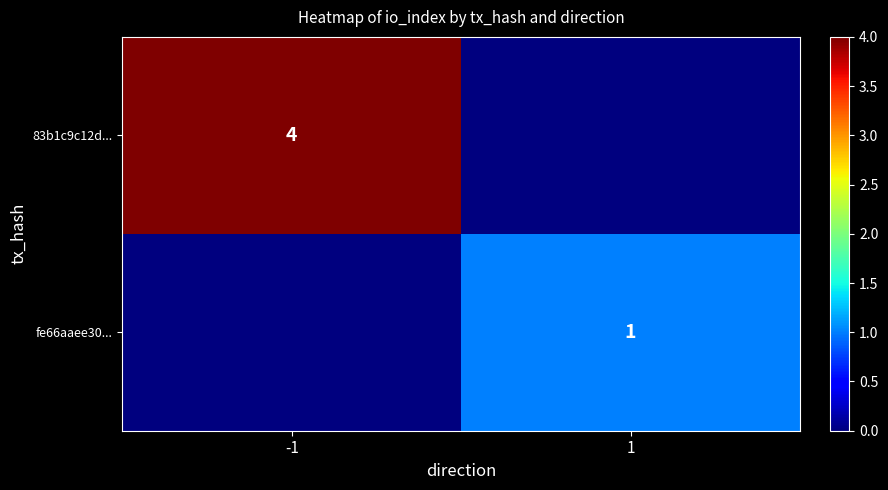

At which category is the sum across all series the highest?

-1